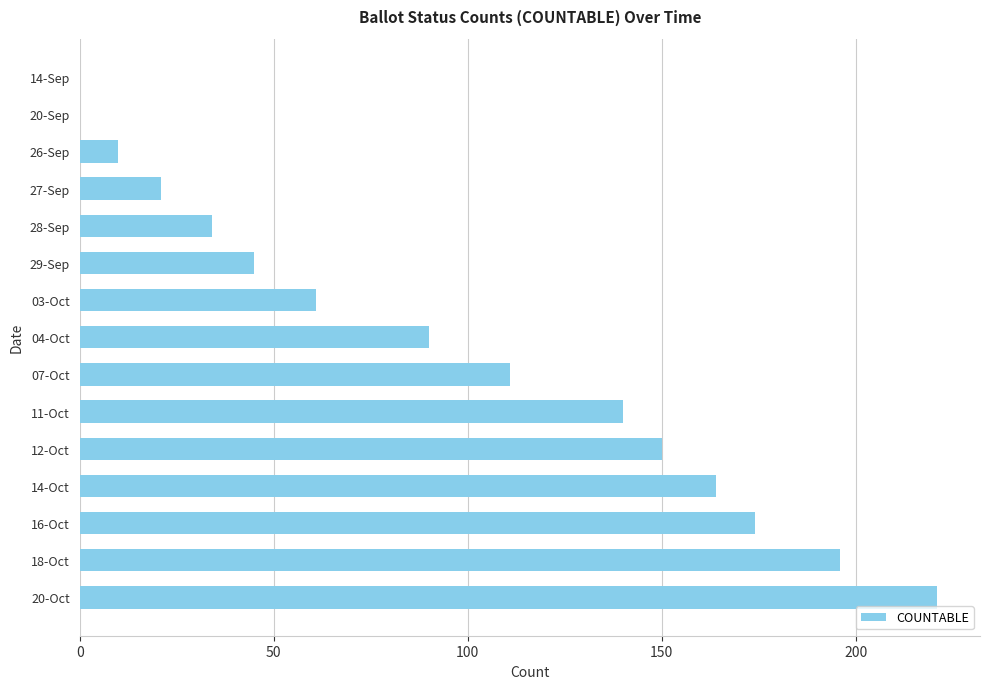

What is the greatest value displayed?

221